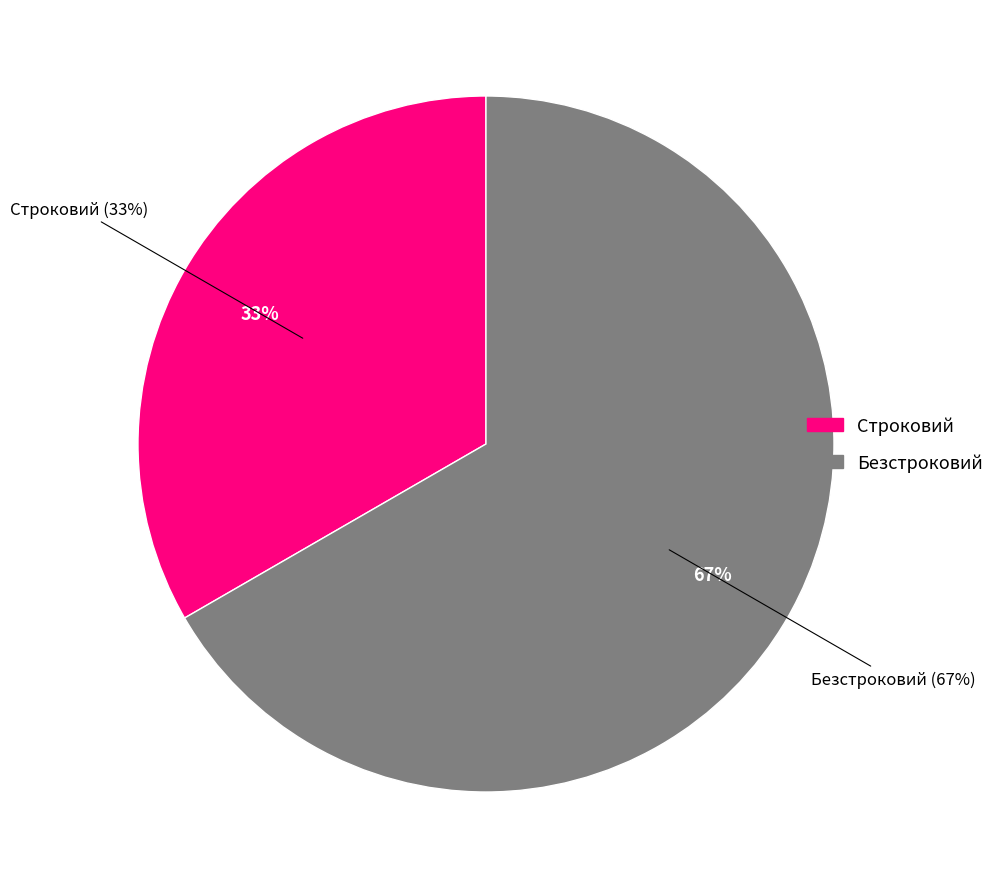

How many segments does this pie chart have?

2